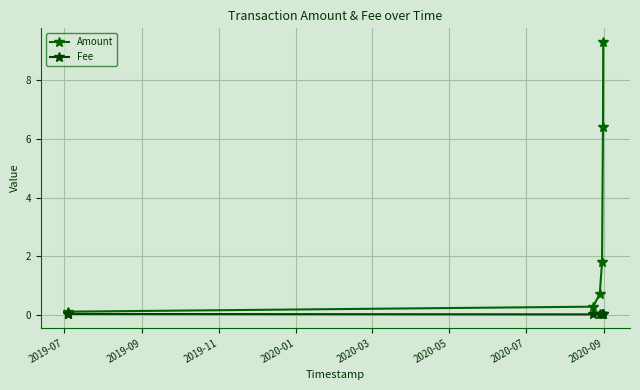

Is this an area chart (filled region under the line)?

No